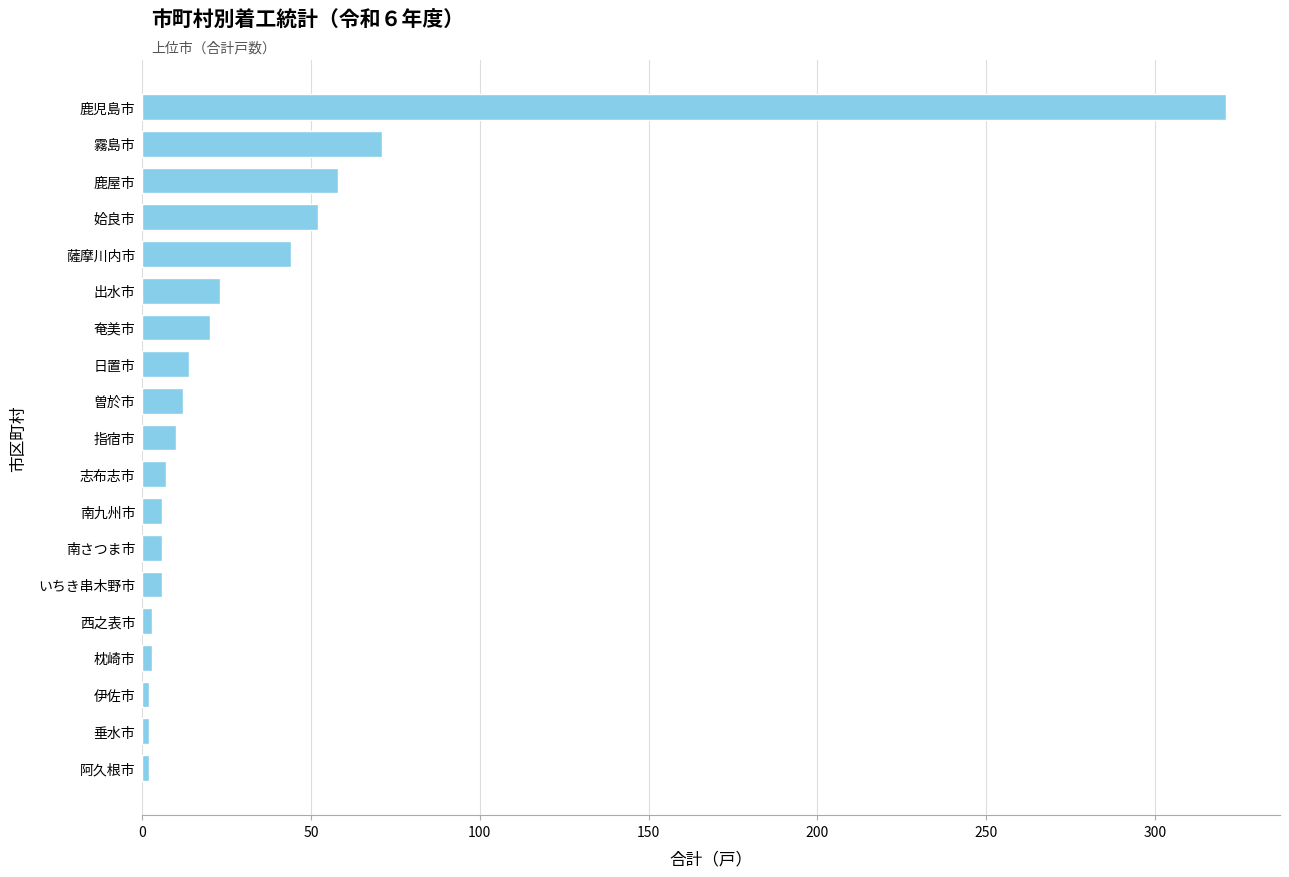

True or false: the data shows 20 at 奄美市.

True